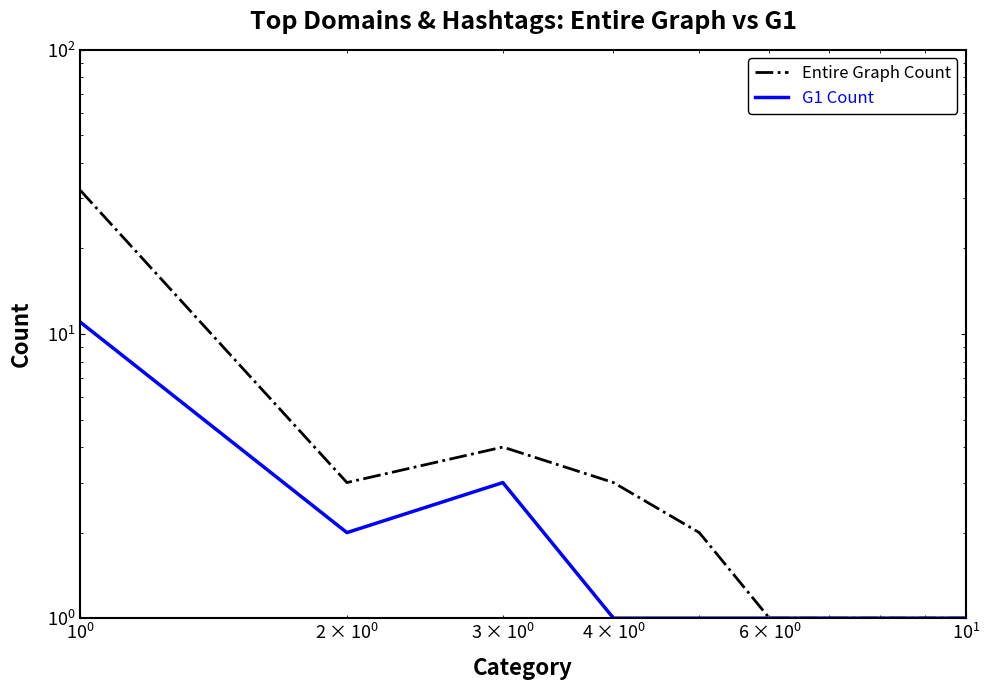

Which series has the largest total across all categories?

Entire Graph Count